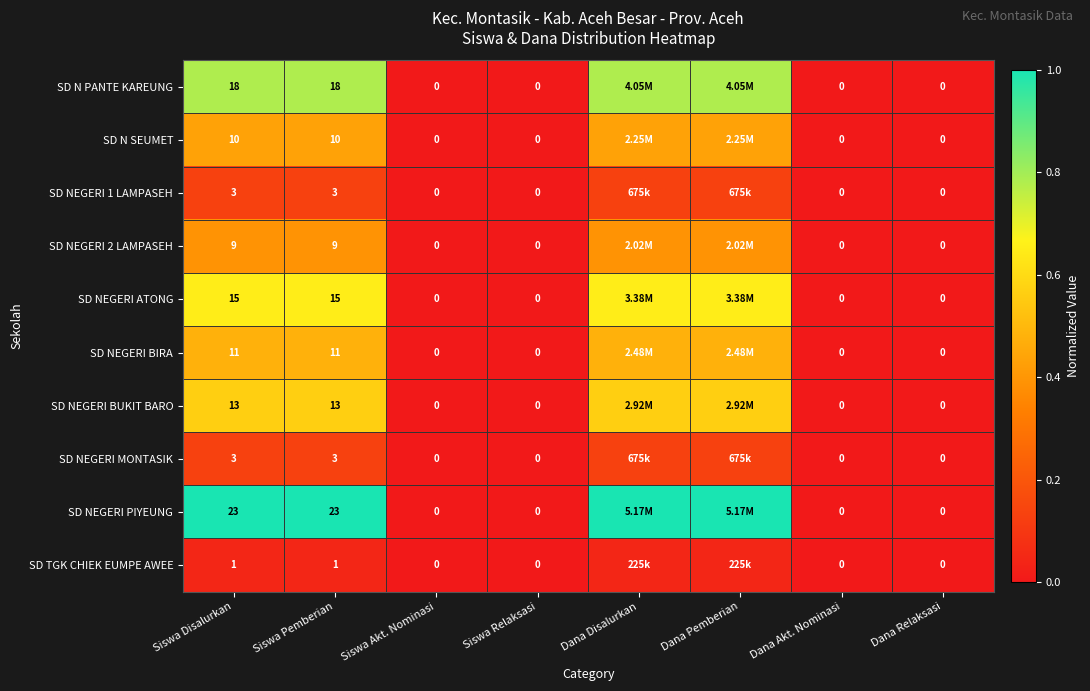

The SD NEGERI ATONG series shows 0.2 at Dana Relaksasi. True or false?

False